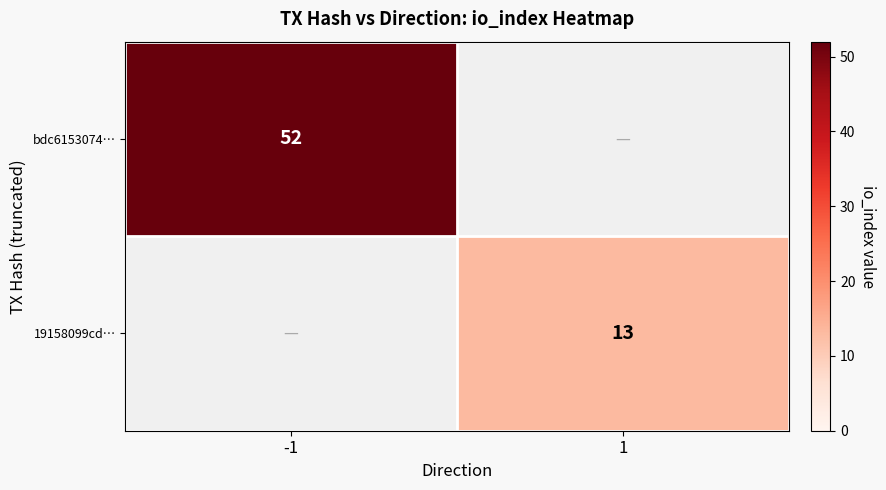

Is it true that 19158099cd… equals 13 at 1?

True